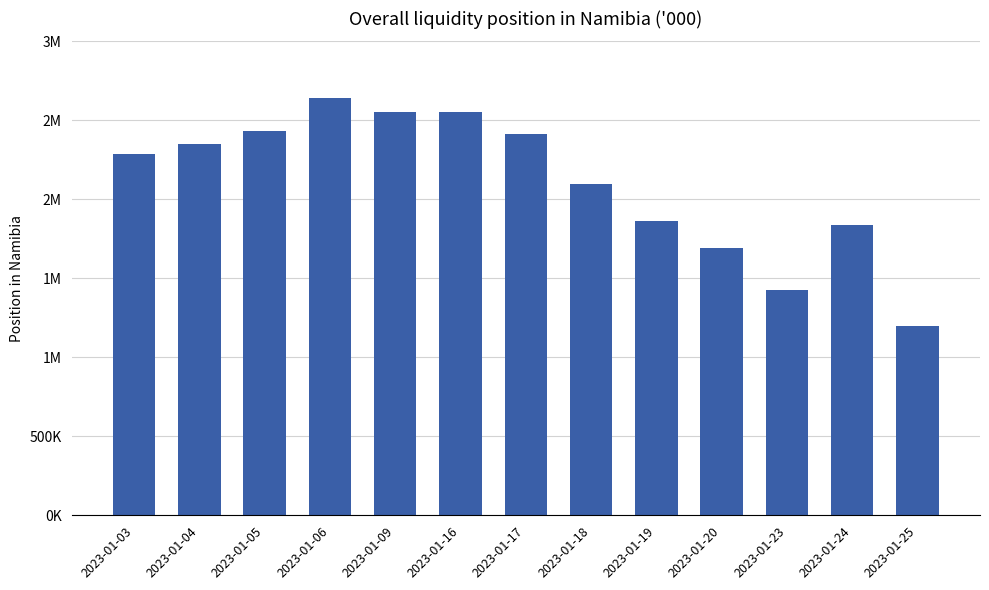

Reading left to right, list all the values displayed in this chart.

2288531.6	2351196.7	2433441.2	2642328.5	2550968.5	2550667.7	2413885.3	2096786.6	1861254.5	1693344.0	1428722.8	1836838.8	1200416.6